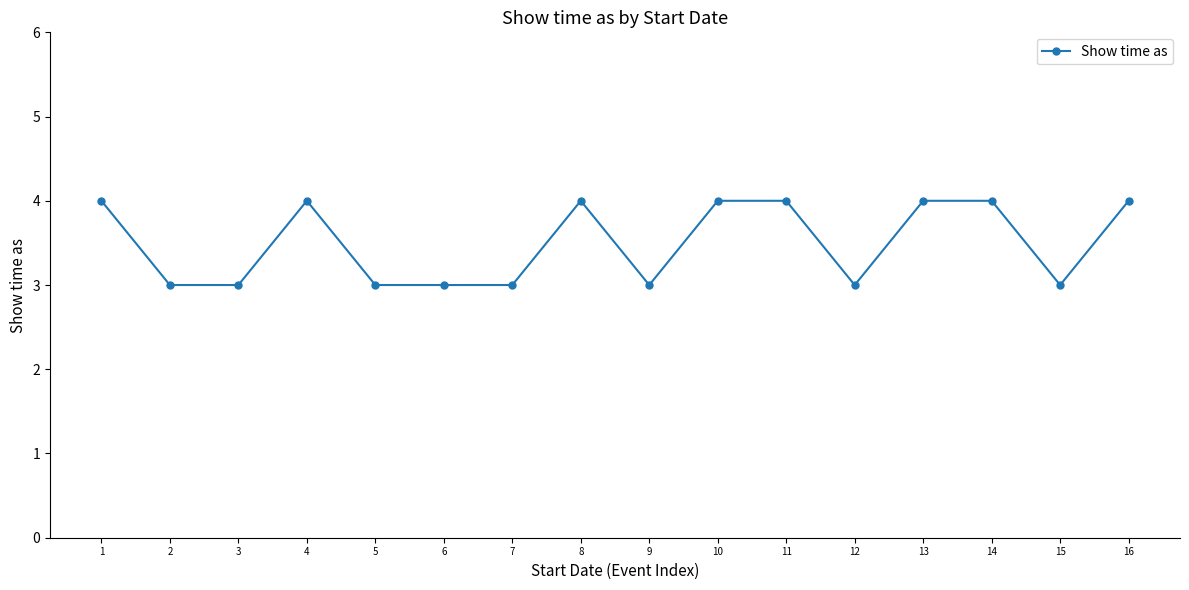

What is the minimum value shown in the chart?

3